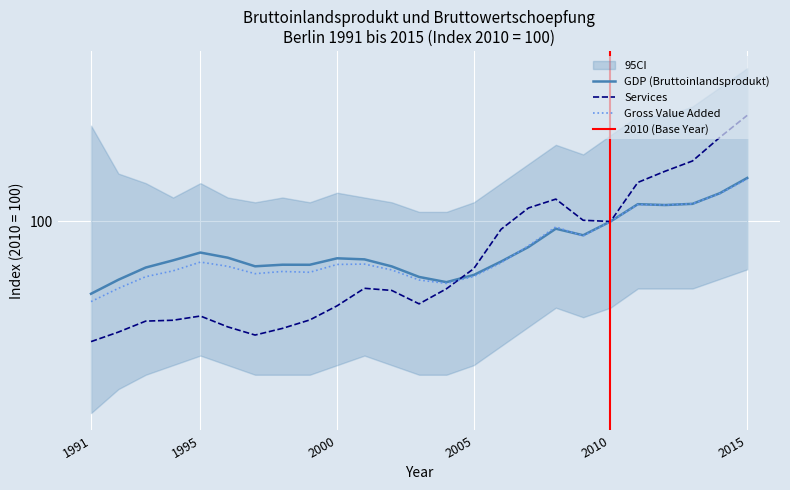

Which series has the largest total across all categories?

GDP (Bruttoinlandsprodukt)